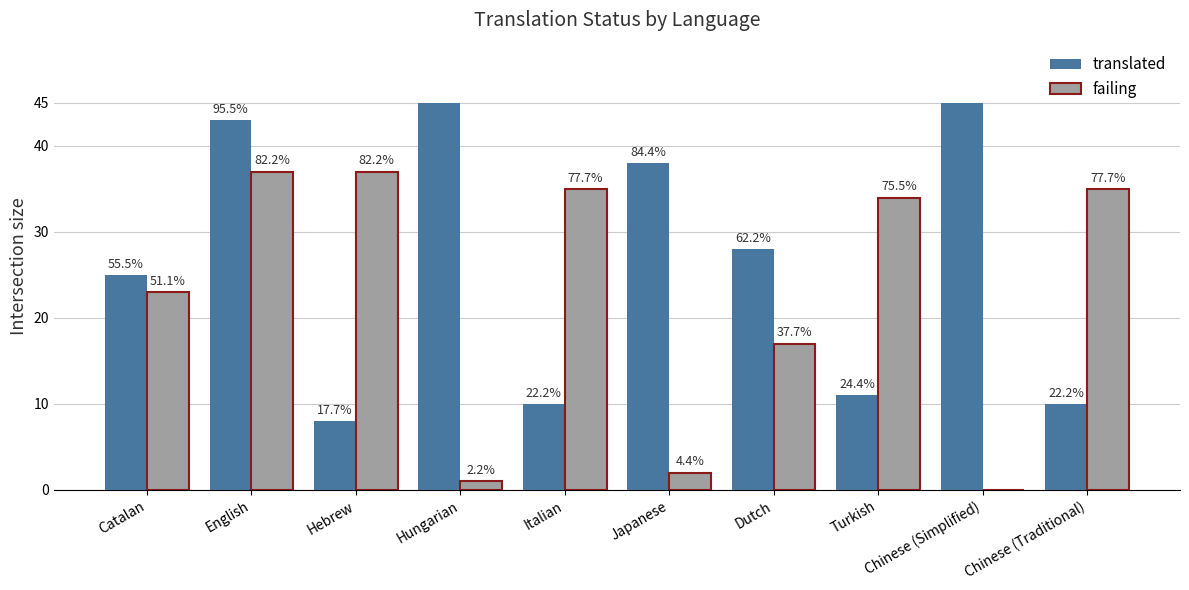

The failing series shows 35 at Chinese (Traditional). True or false?

True